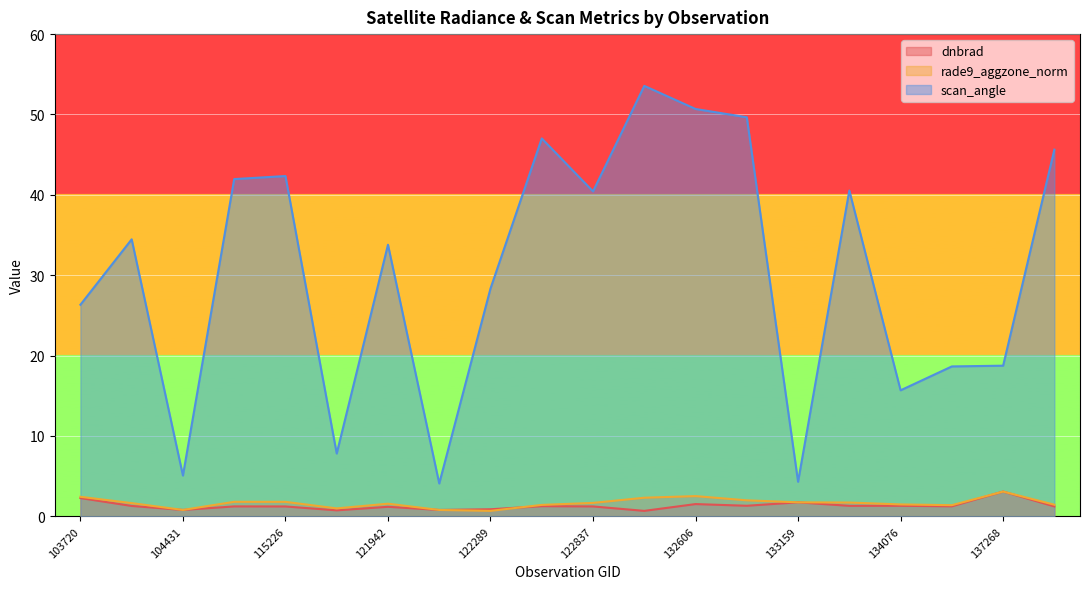

Between 122289 and 132606, which series saw the biggest shift?

scan_angle